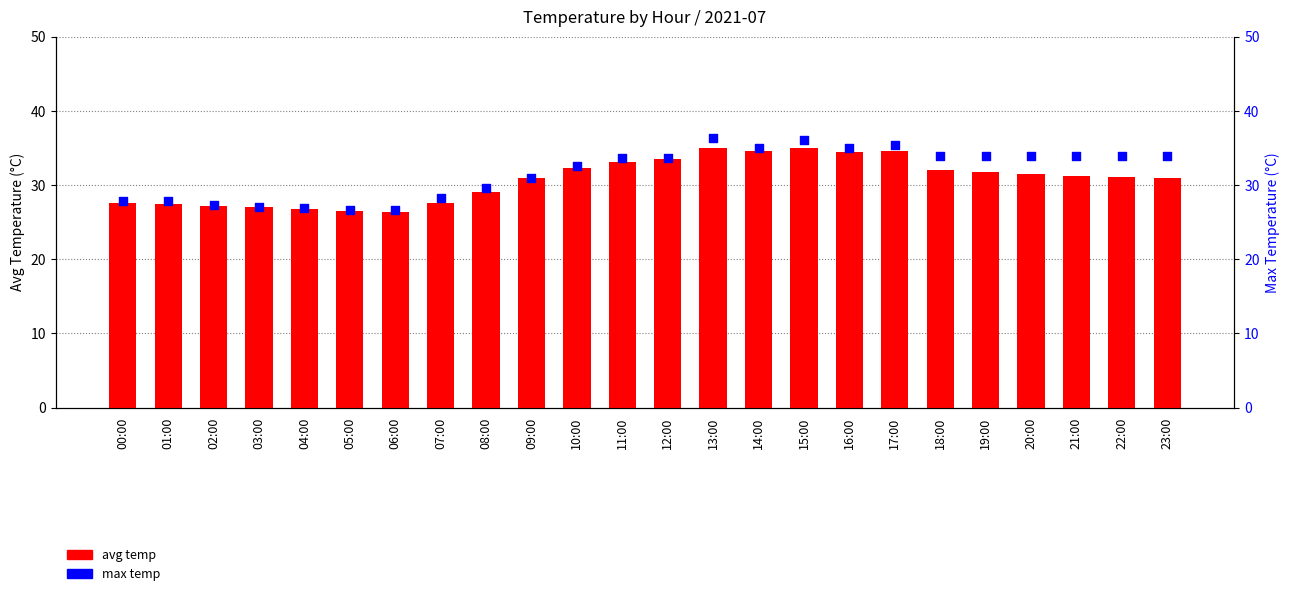

Which series has the largest total across all categories?

max temp